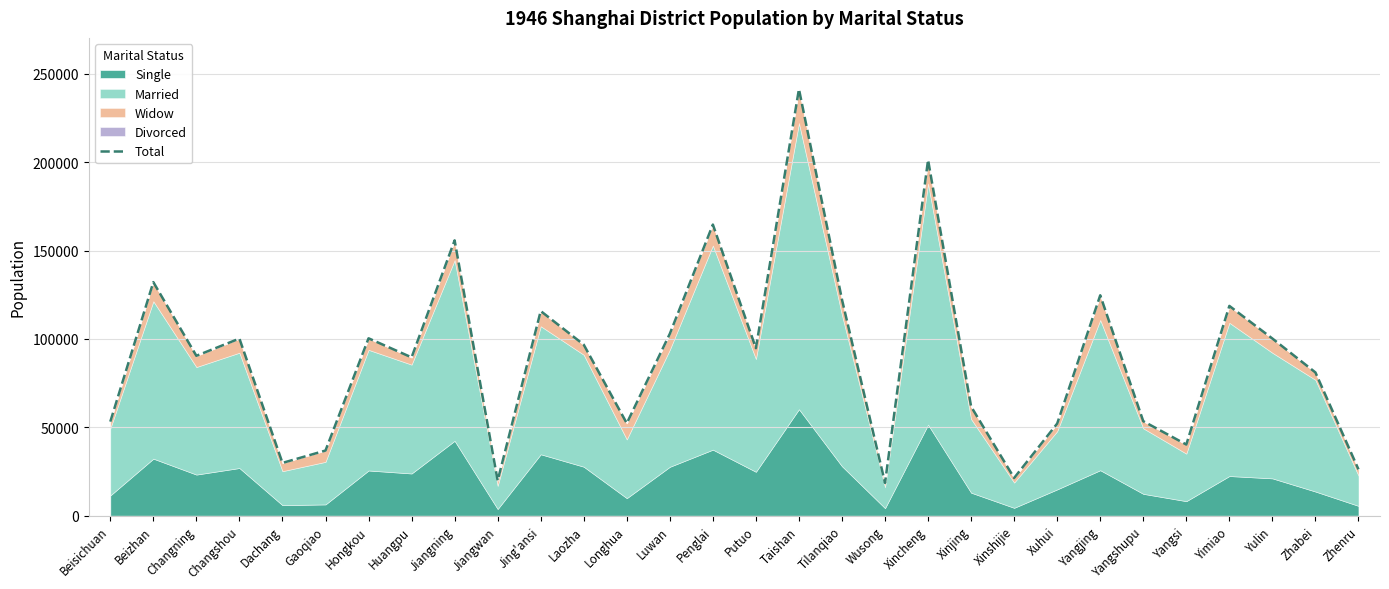

What is the average value?

89949